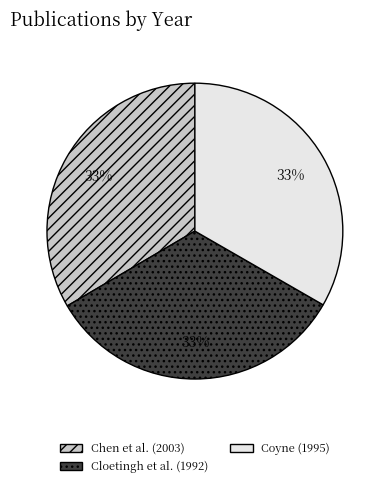

True or false: Cloetingh et al. (1992) accounts for 46% of the total.

False